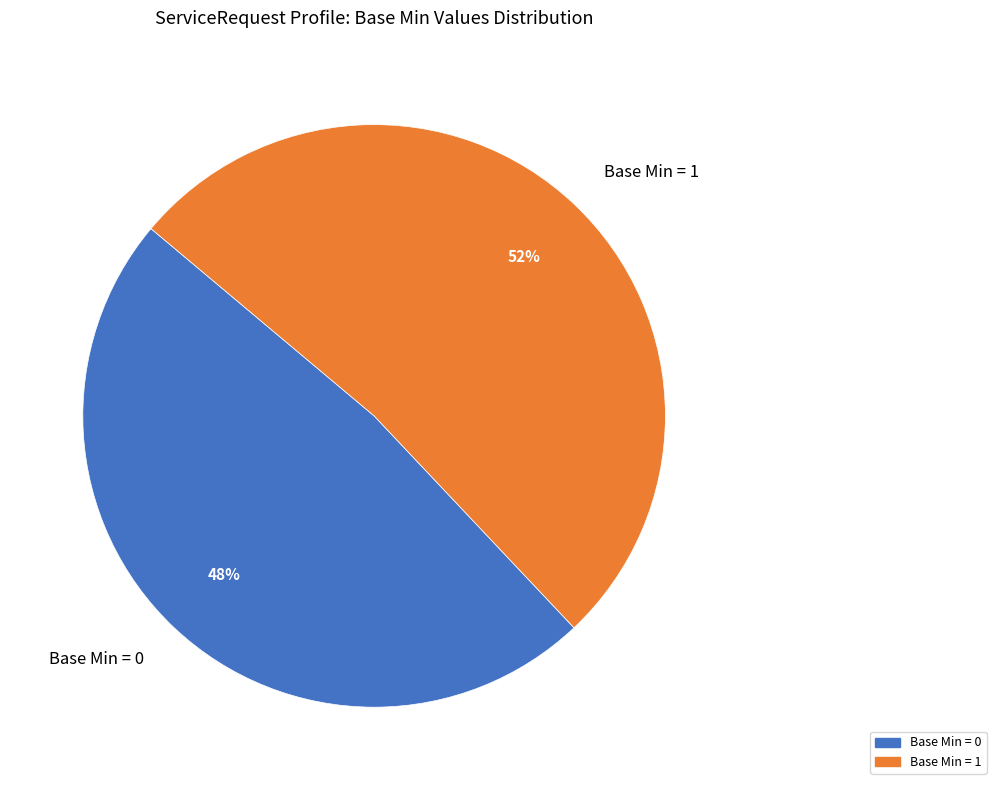

What is the majority slice?

Base Min = 1